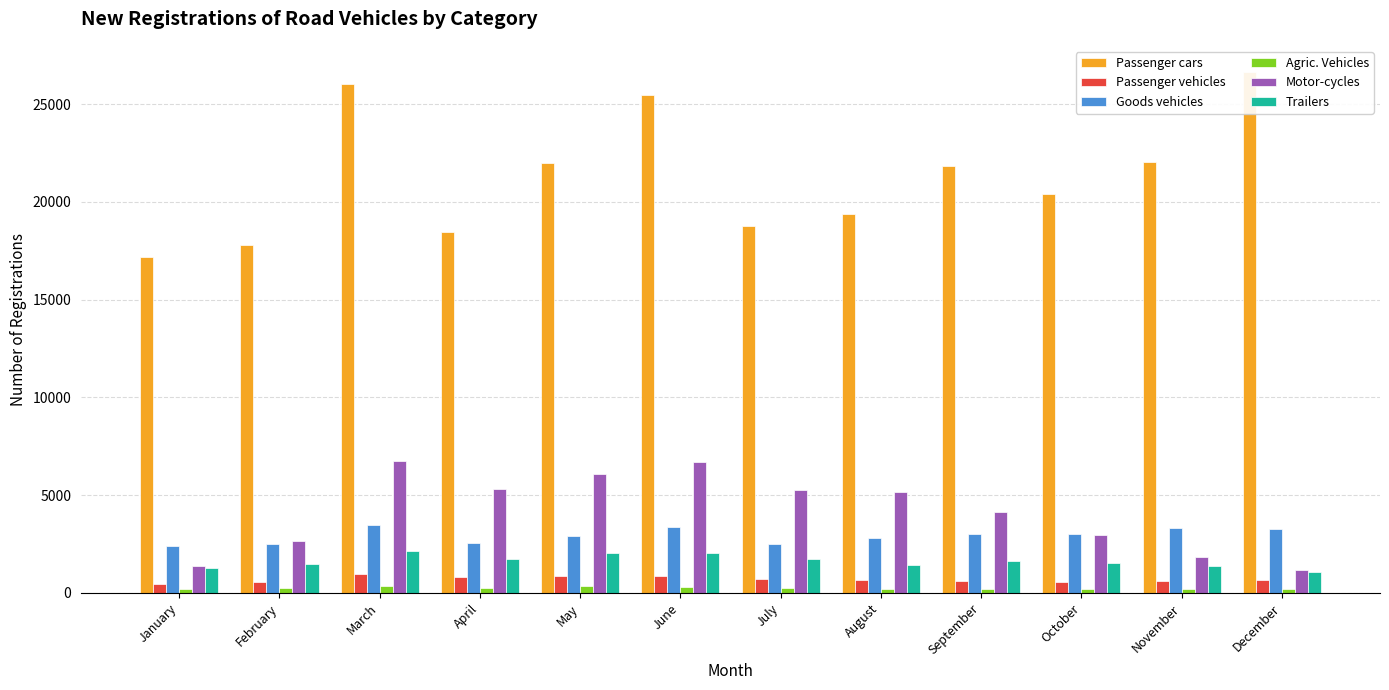

Where does the Passenger vehicles series first go above 682?

March